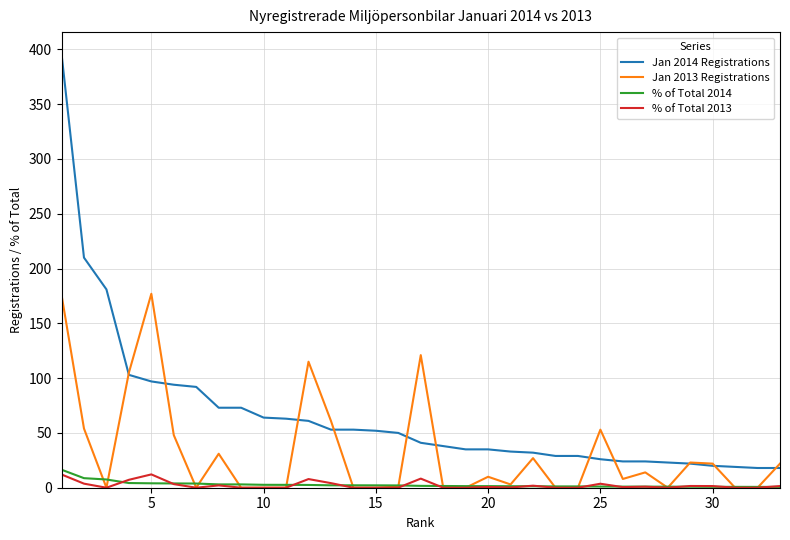

What is the greatest value displayed?

396.0